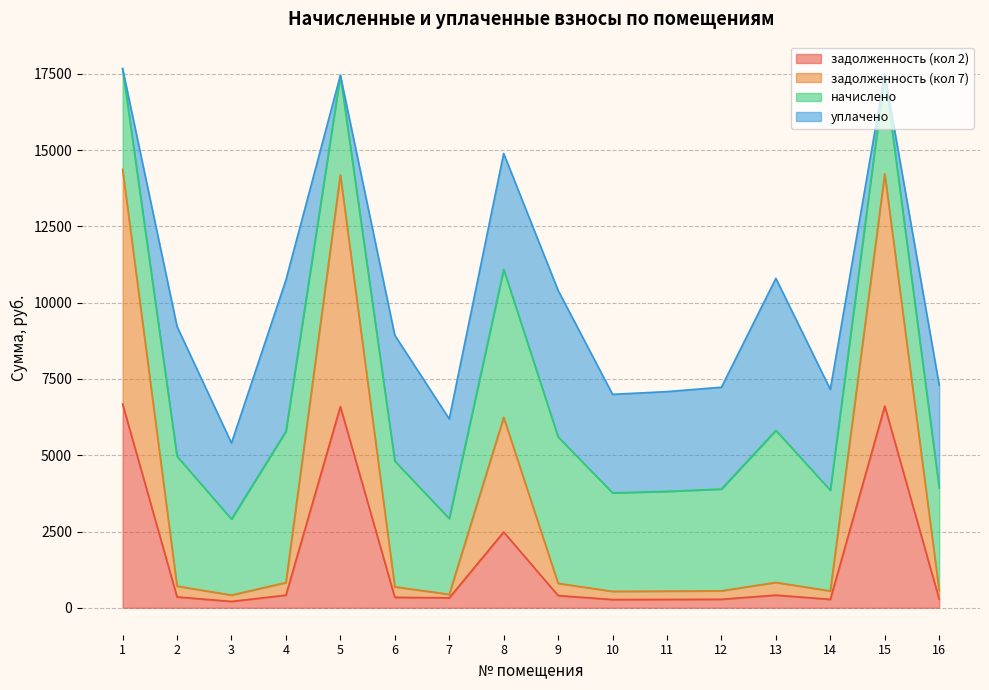

What is the sum of the задолженность (кол 7) values at 14 and 10?

1088.8